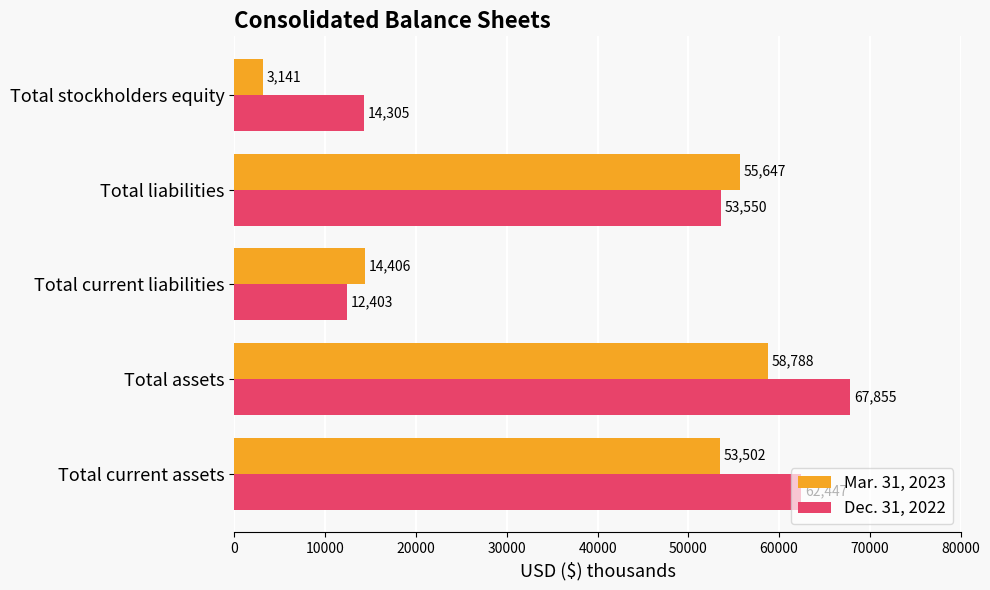

Rank the categories by Dec. 31, 2022 value from lowest to highest.

Total current liabilities, Total stockholders equity, Total liabilities, Total current assets, Total assets